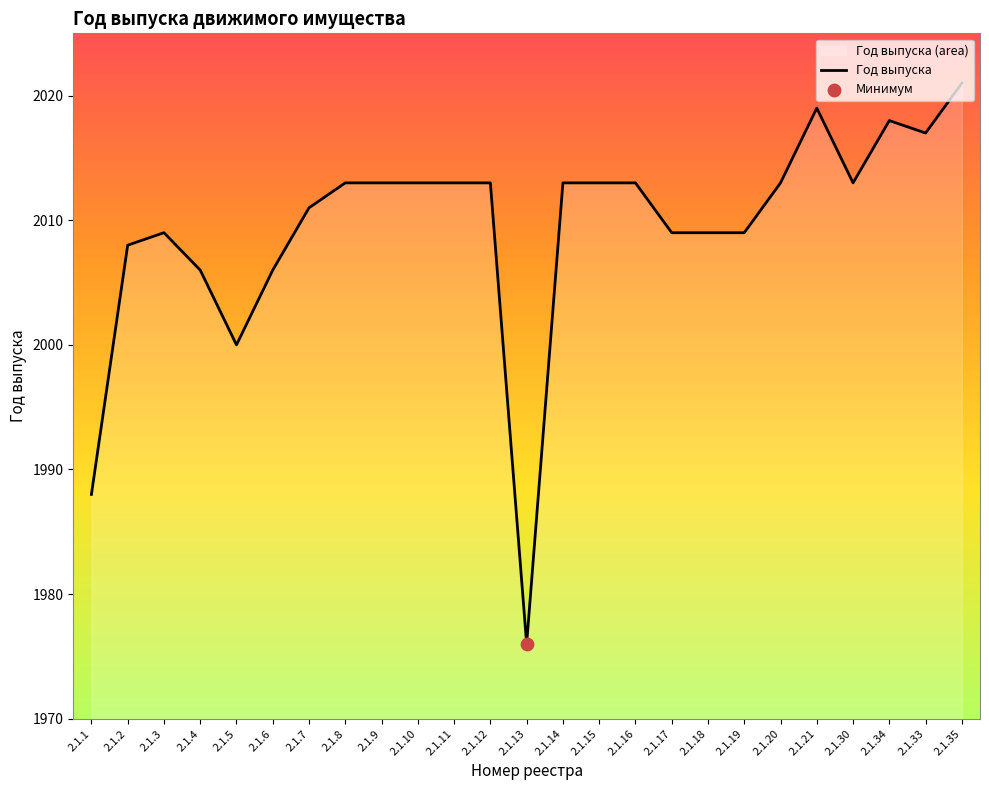

What is the ratio of the value at 2.1.2 to the value at 2.1.21?

1.0